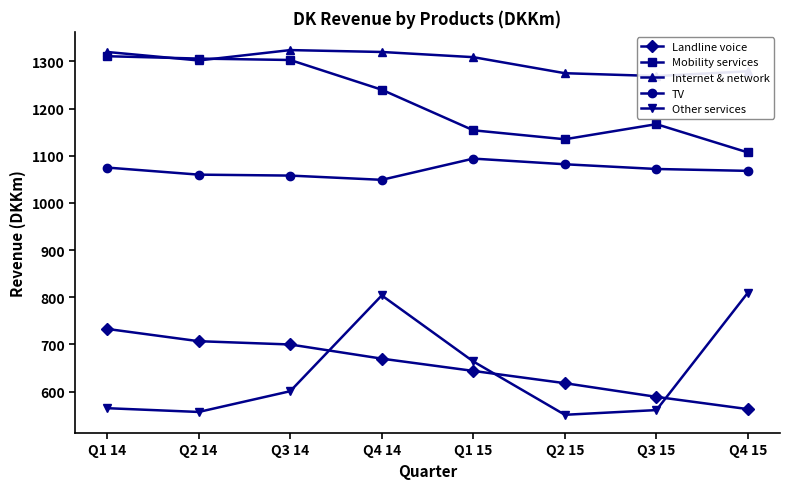

Where do Other services and Landline voice first cross each other?

Q3 14 and Q4 14